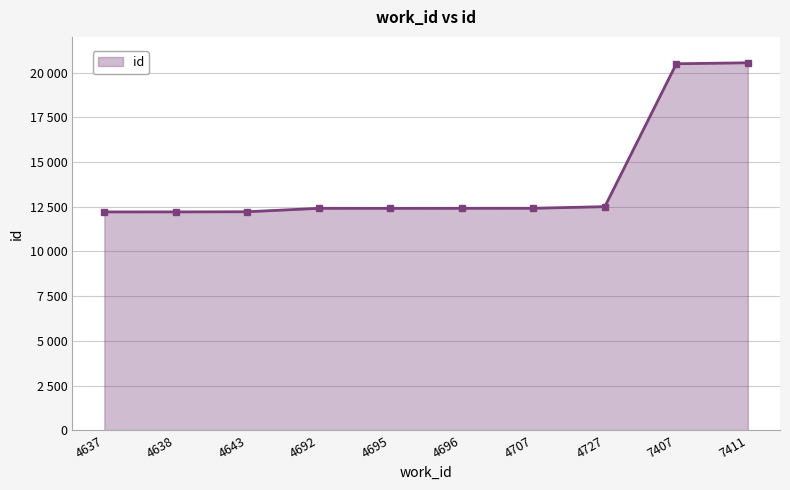

Does the chart have visible grid lines?

Yes